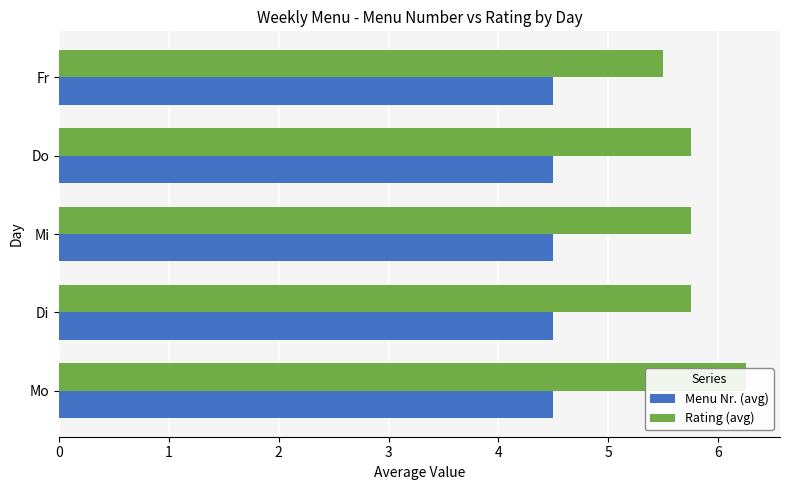

Rank the series by their average value, from lowest to highest.

Menu Nr. (avg), Rating (avg)